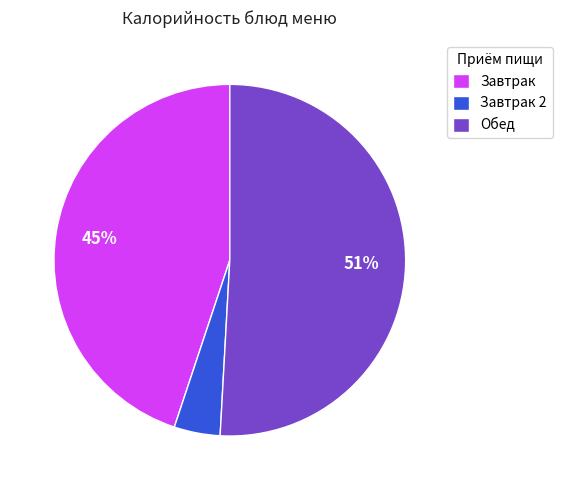

Which slice is the largest?

Обед